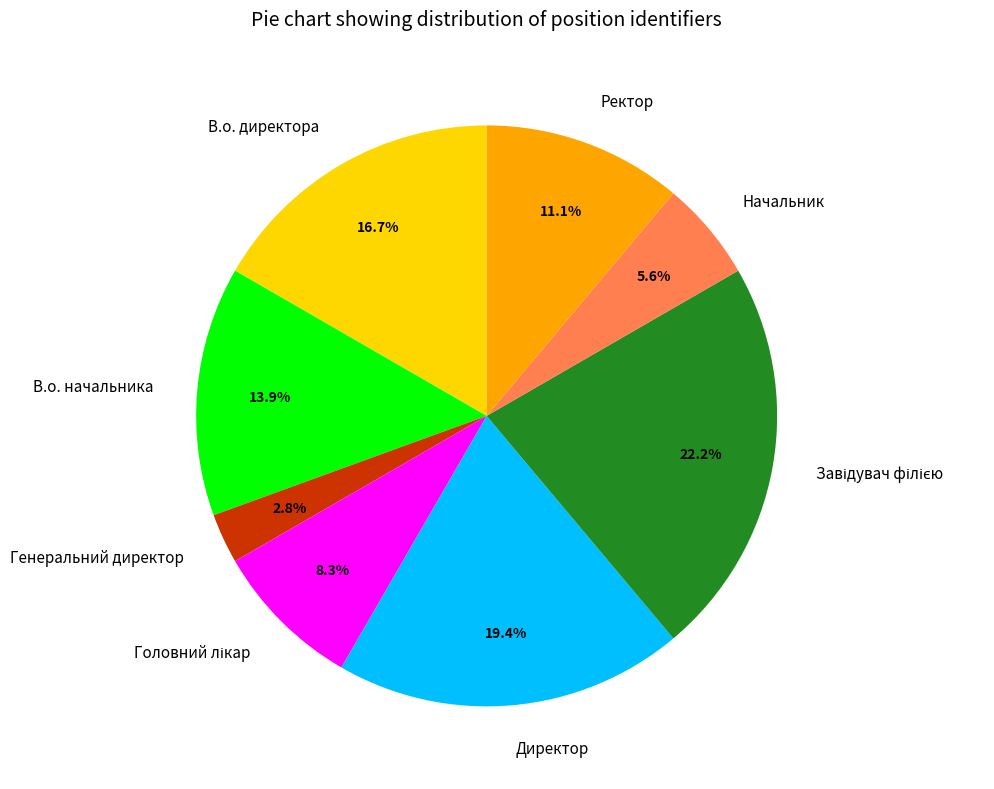

Does any single category account for the majority?

No